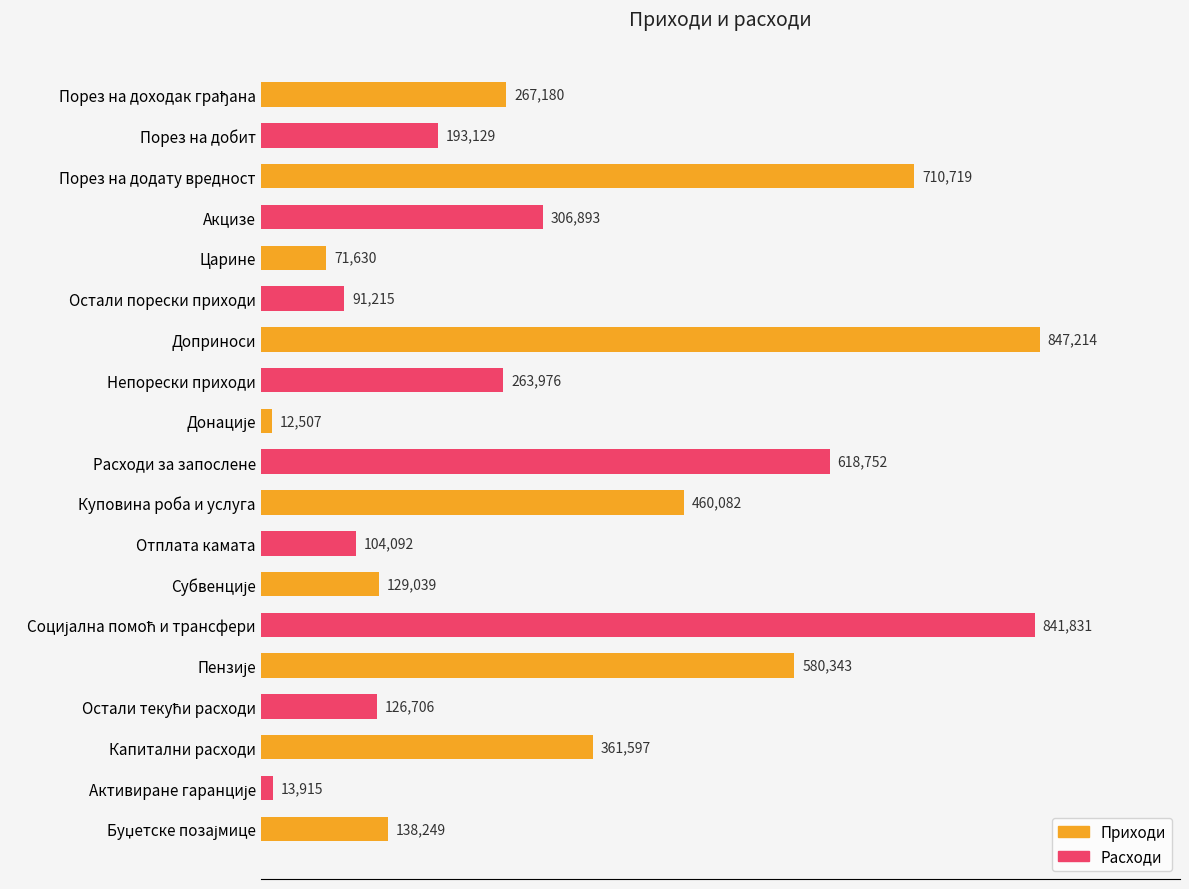

Where is the data nearest to the value 429860?

Куповина роба и услуга